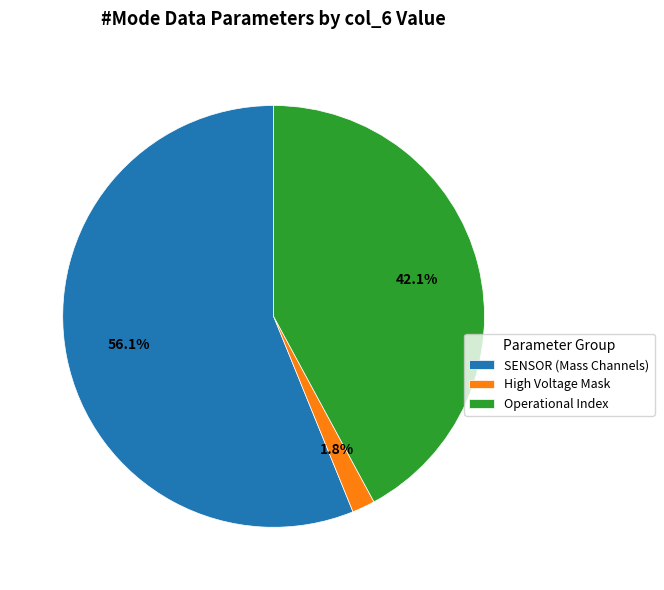

Is SENSOR (Mass Channels) the majority of the pie?

Yes